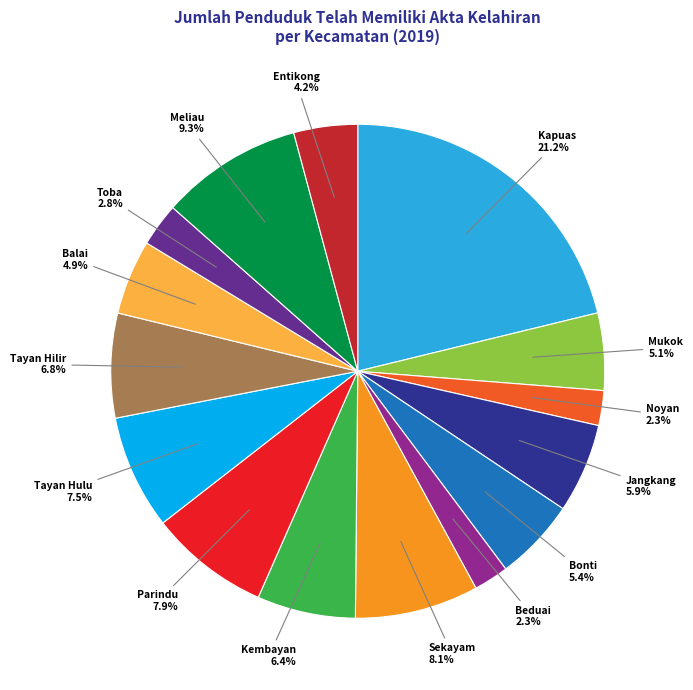

Is there any slice that represents more than half of the pie?

No